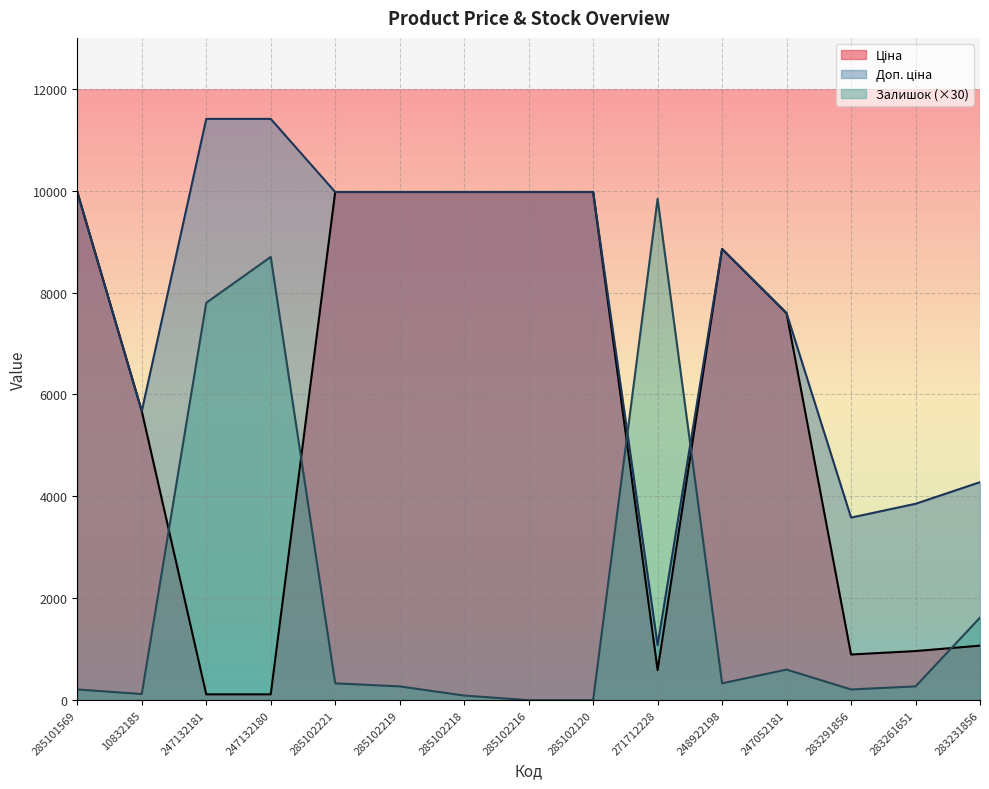

What is the highest value of the Залишок series?

9840.0